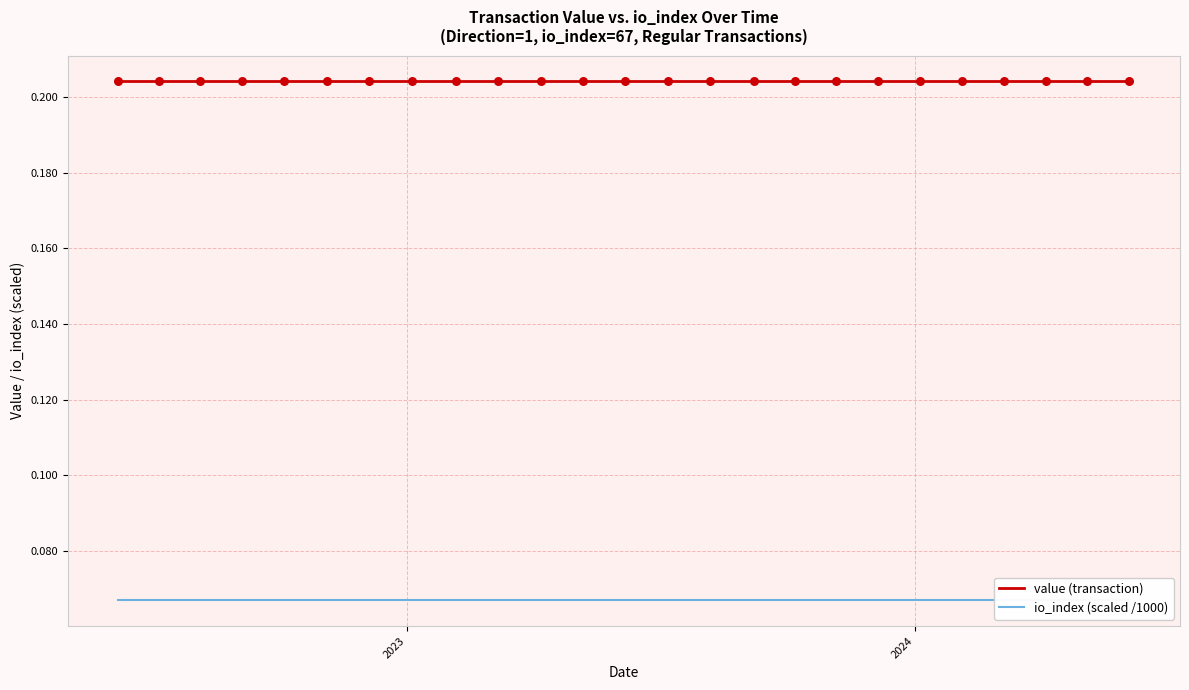

At how many categories does at least one series exceed 0?

25